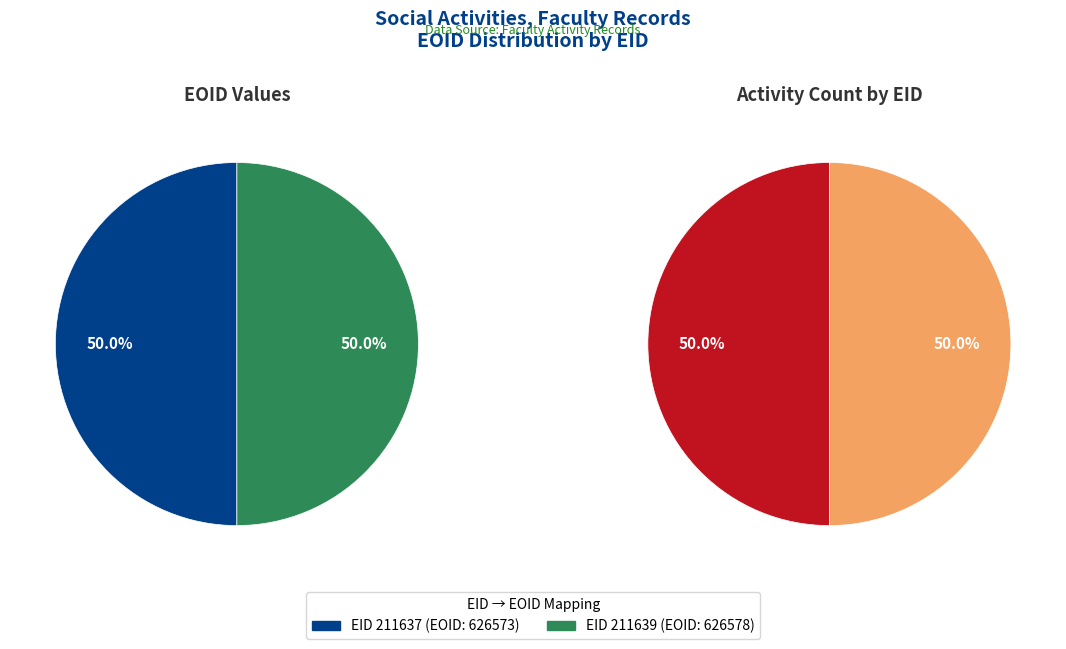

Between 211637 and 211639, which is larger?

211639